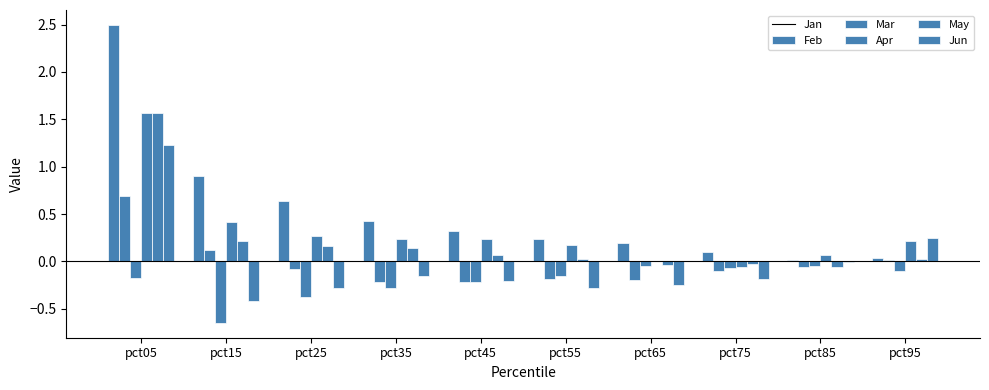

What is the sum of all Apr values?

3.1